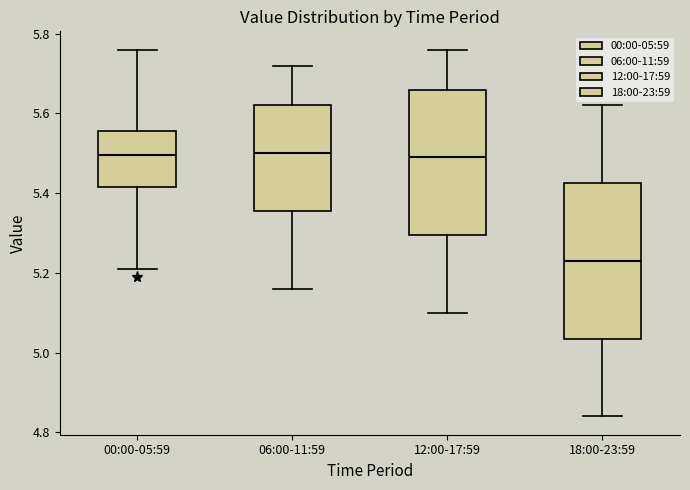

Which box's median line is the lowest?

18:00-23:59